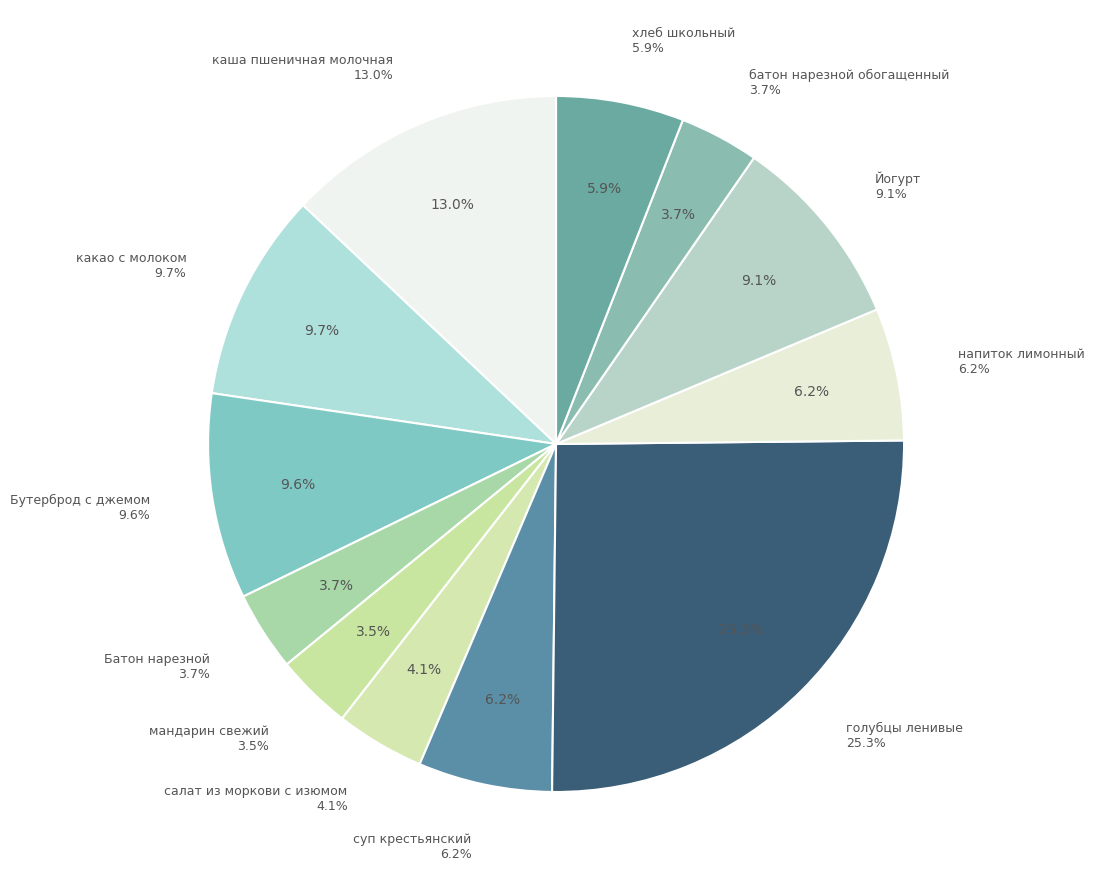

What is the smallest slice in the pie chart?

мандарин свежий